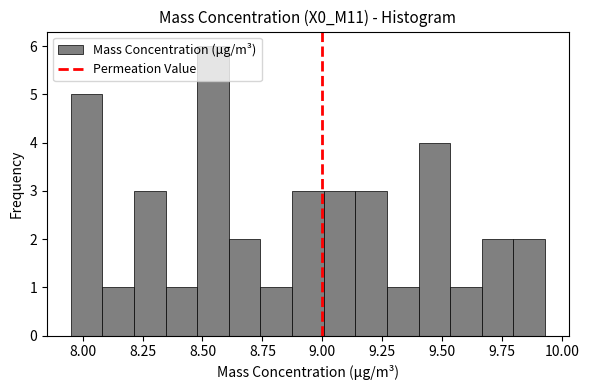

Read against the x-axis, roughly where is the centre of the tallest bar?

8.55